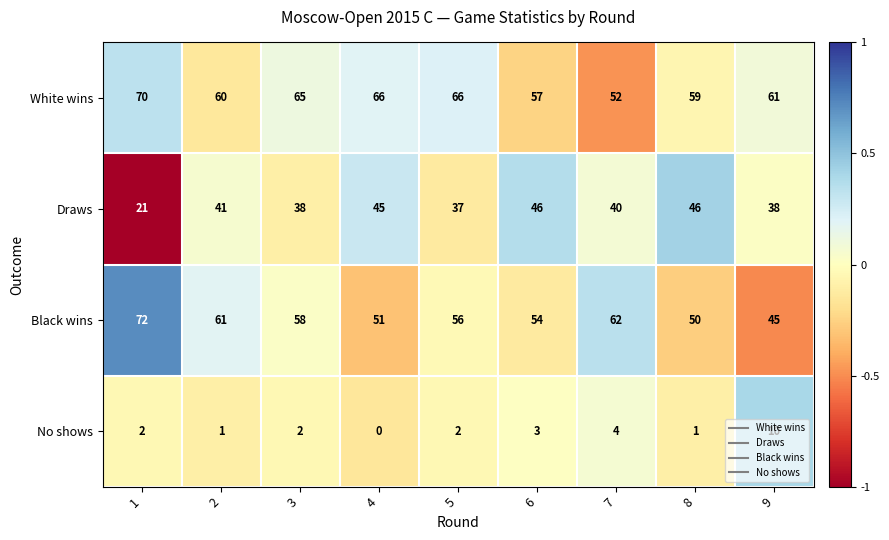

At how many categories does at least one series exceed 0?

9